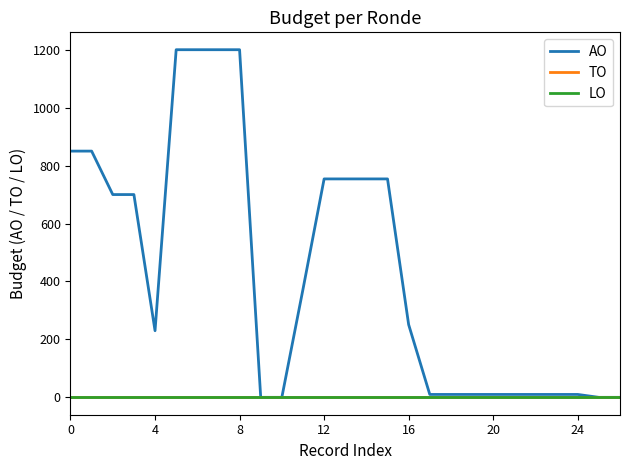

Does the chart display data point markers on the line(s)?

No